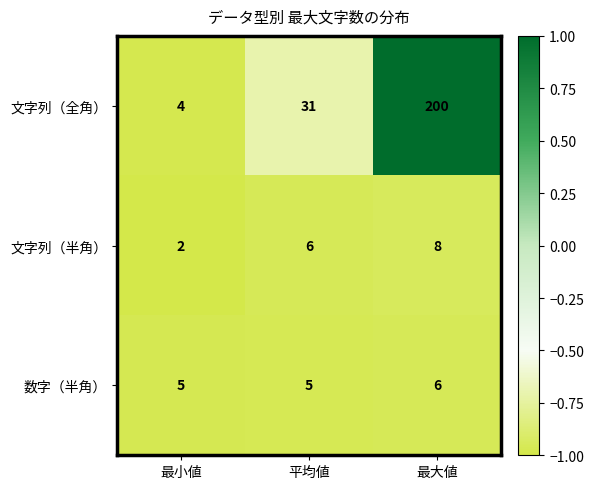

Which series has the largest range (max minus min)?

文字列（全角）